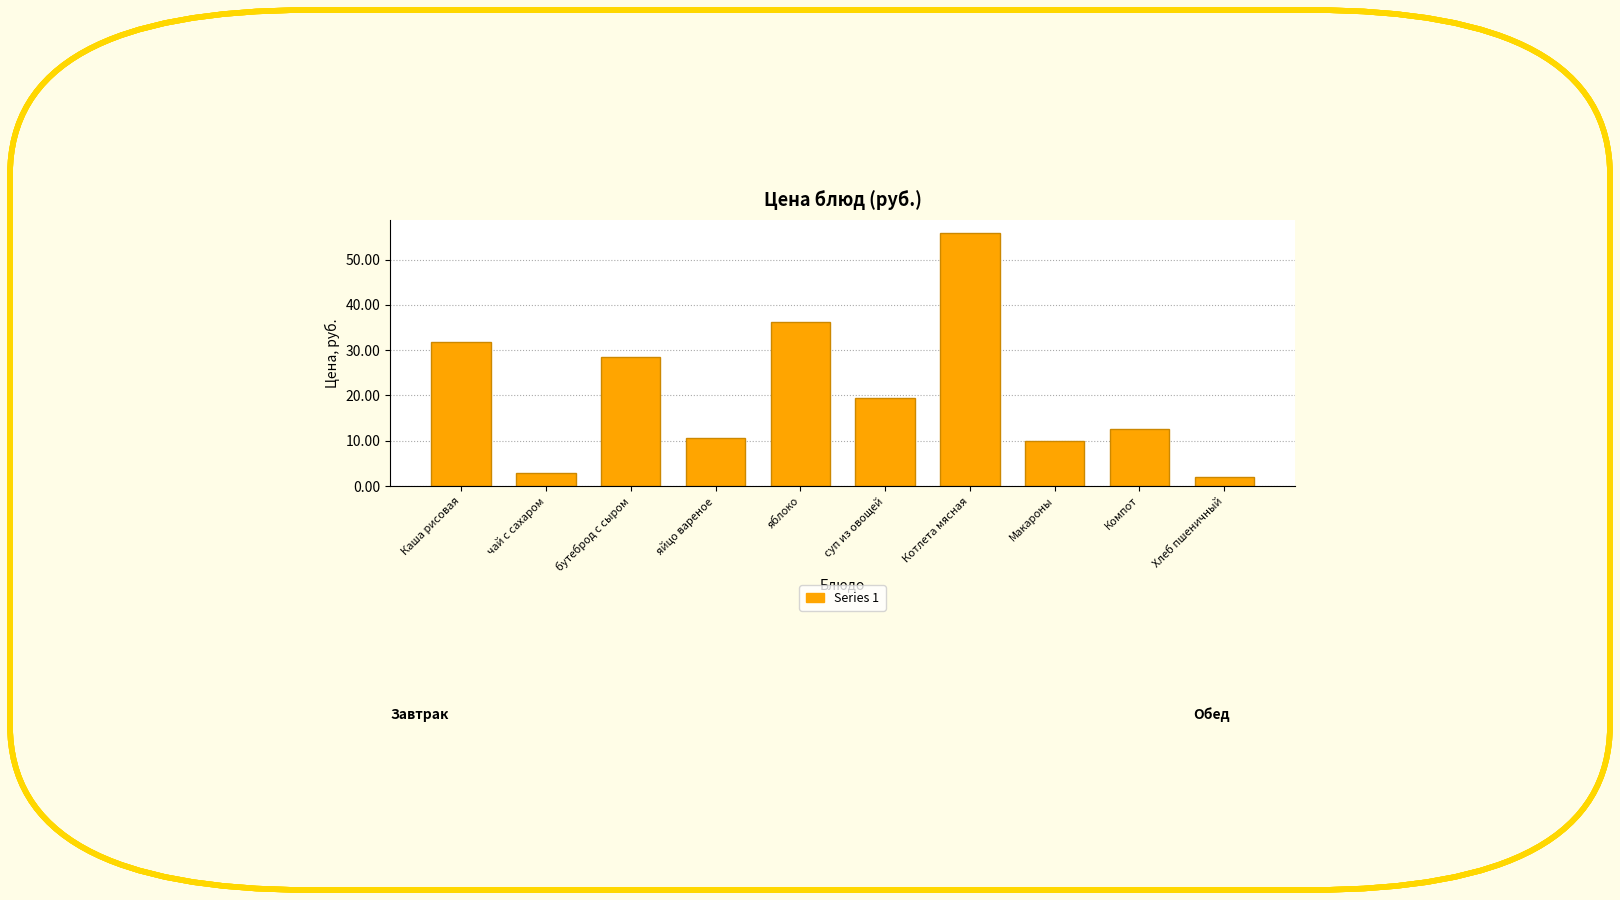

Reading left to right, list all the values displayed in this chart.

Каша рисовая=31.9	чай с сахаром=3.0	бутеброд с сыром=28.4	яйцо вареное=10.6	яблоко=36.2	суп из овощей=19.4	Котлета мясная=56.0	Макароны=9.9	Компот=12.7	Хлеб пшеничный=2.0